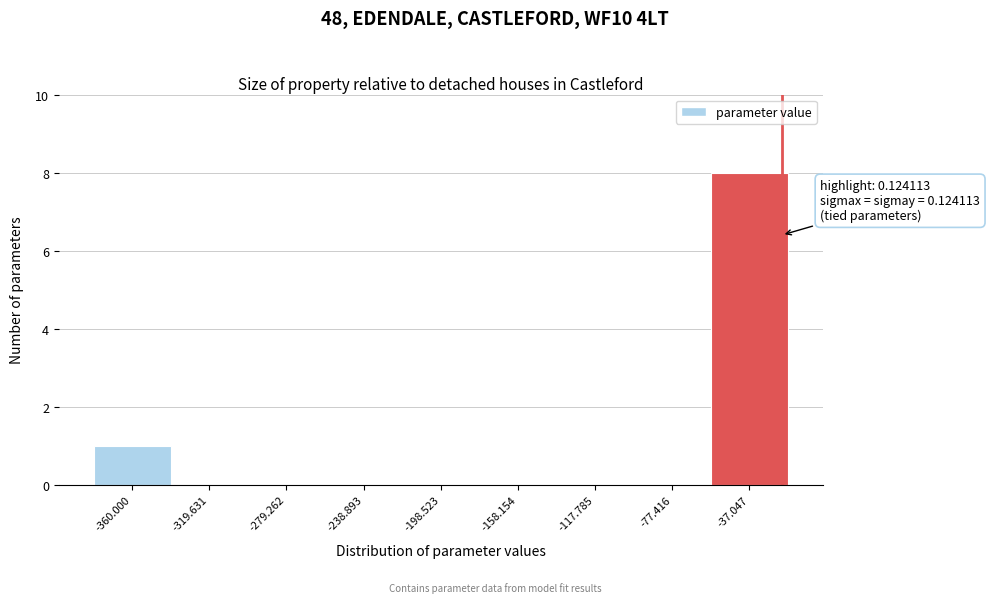

Reading left to right, list all the values displayed in this chart.

-360.000=1	-319.631=0	-279.262=0	-238.893=0	-198.523=0	-158.154=0	-117.785=0	-77.416=0	-37.047=8